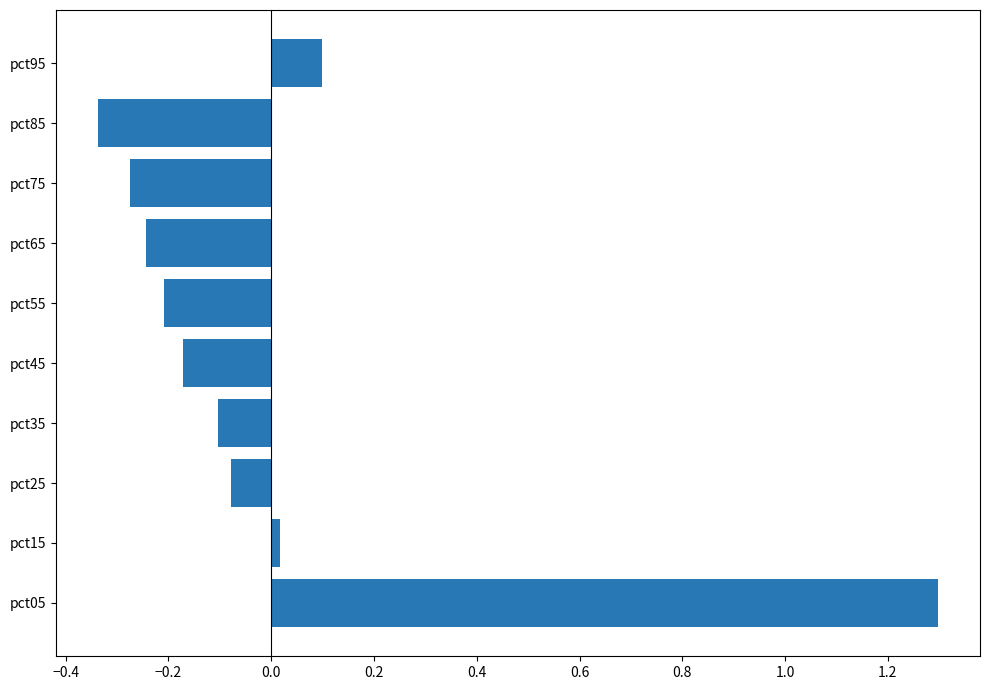

Between pct25 and pct55, which is larger?

pct25